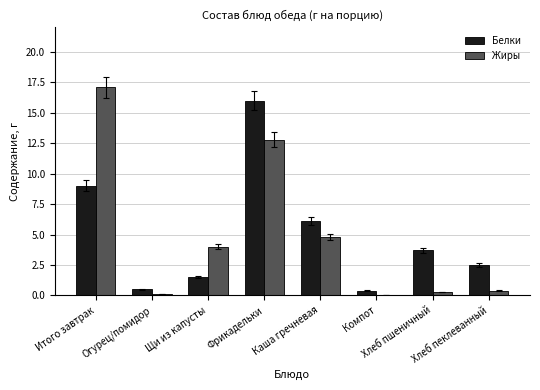

What is the maximum value shown in the chart?

17.1